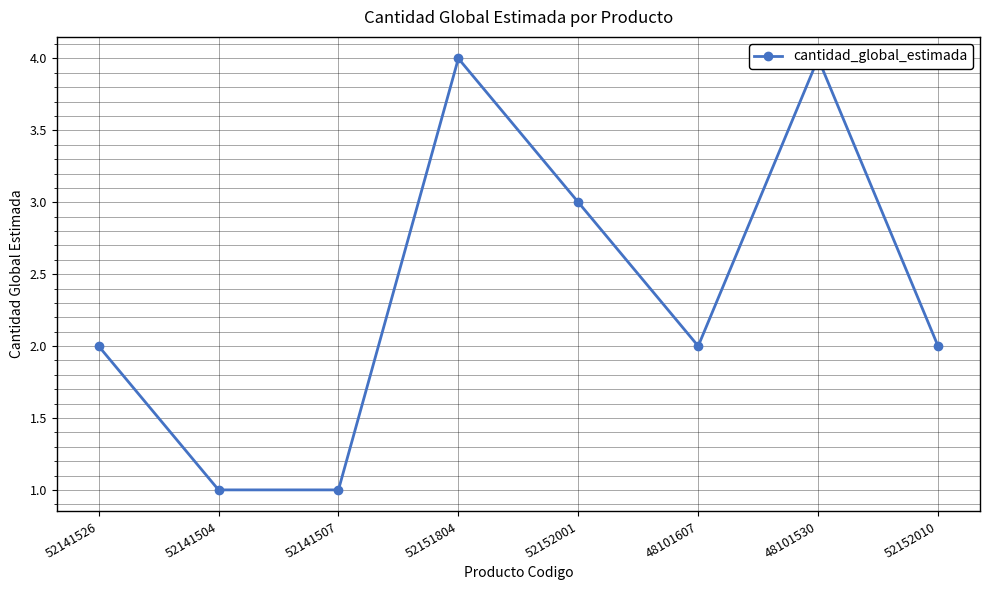

What is the sum of all values?

19